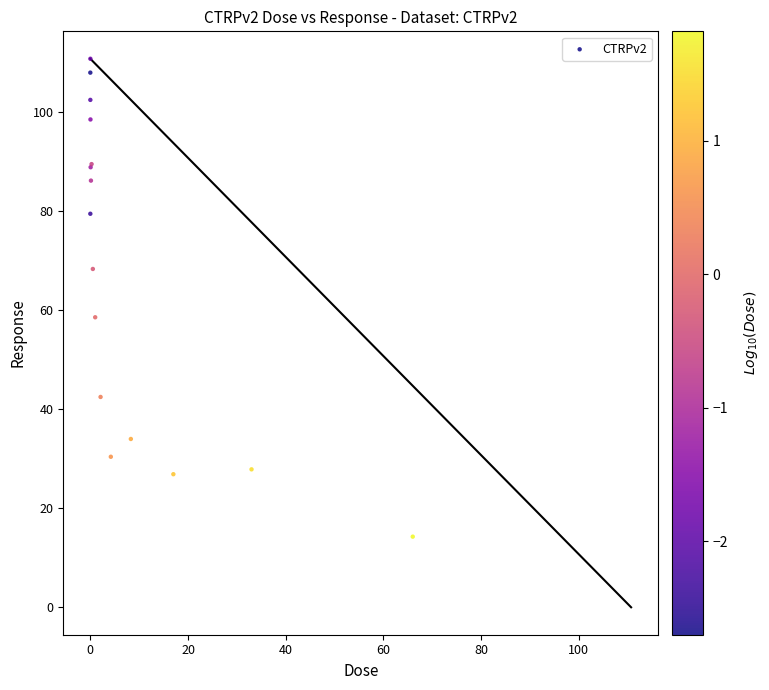

What Y value in the scatter plot is closest to 62?

58.5